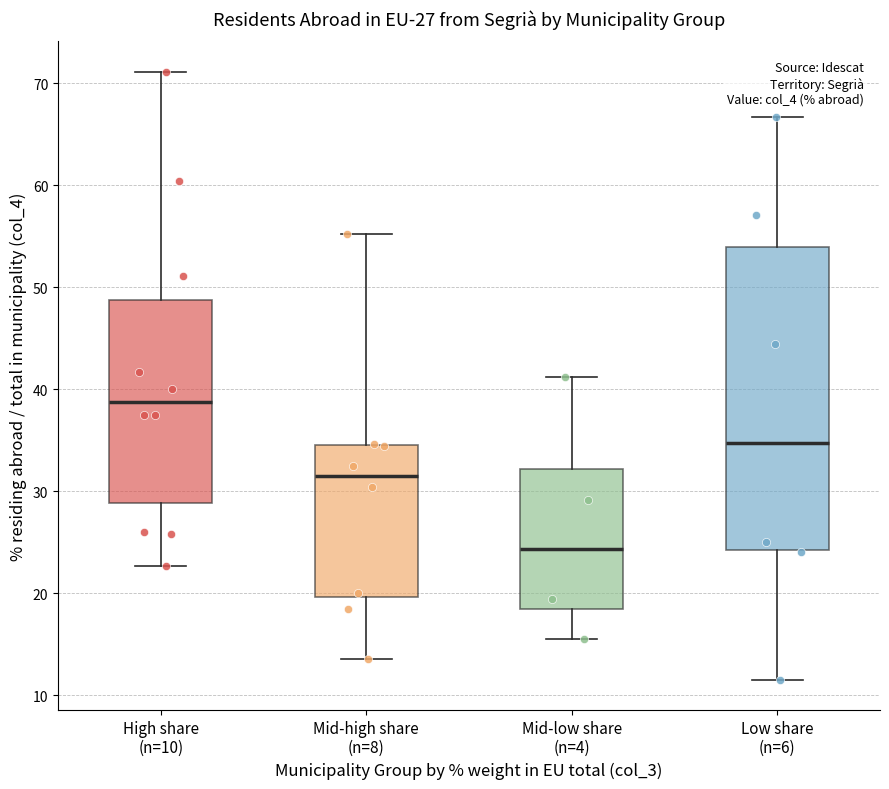

Which box has the highest median line?

High share (n=10)